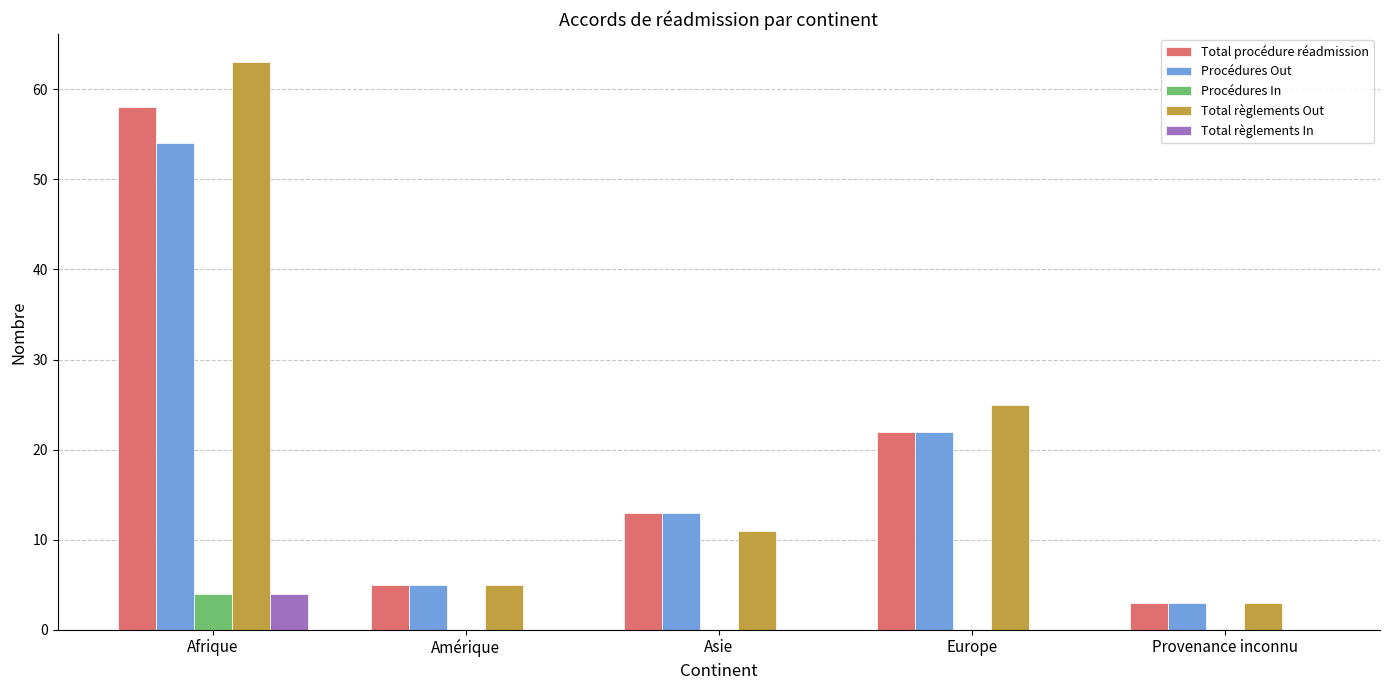

What is the sum of the Total règlements Out values at Provenance inconnu and Afrique?

66